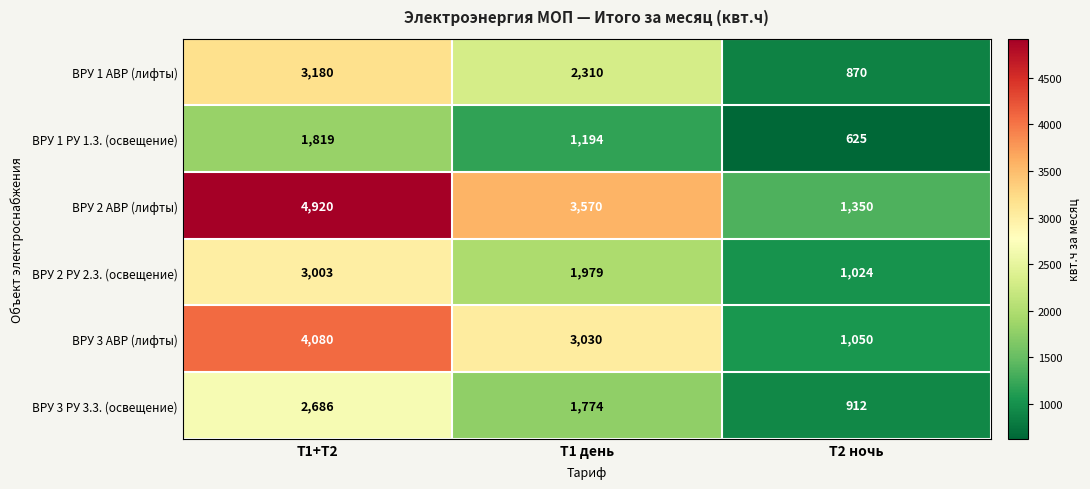

True or false: ВРУ 2 РУ 2.3. (освещение) has a value of 1024 at Т2 ночь.

True